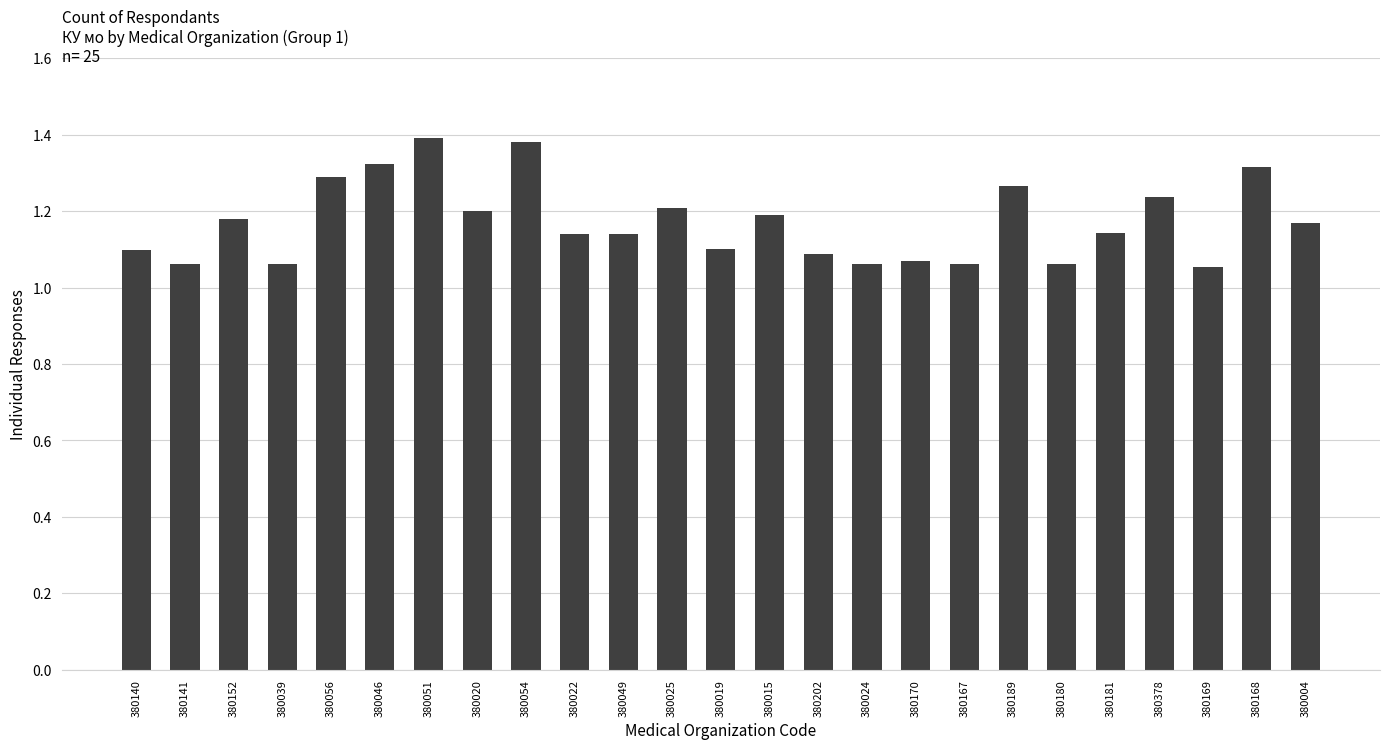

Are the bars horizontal?

No